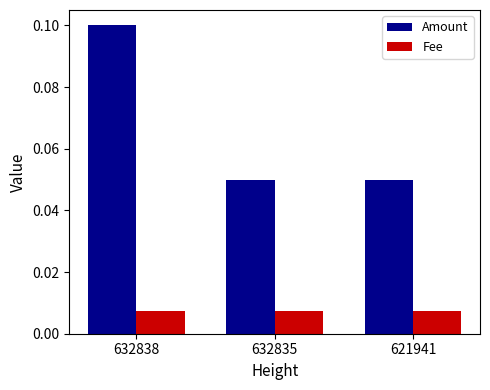

At which category is the sum across all series the highest?

632838